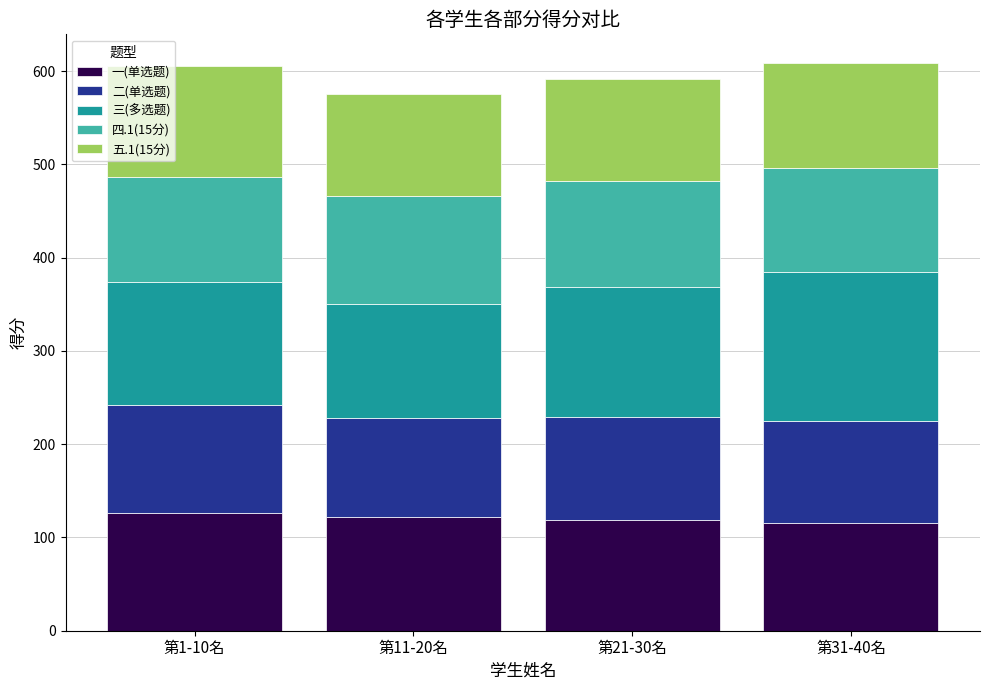

What are all the series names shown in the legend?

一(单选题), 二(单选题), 三(多选题), 四.1(15分), 五.1(15分)